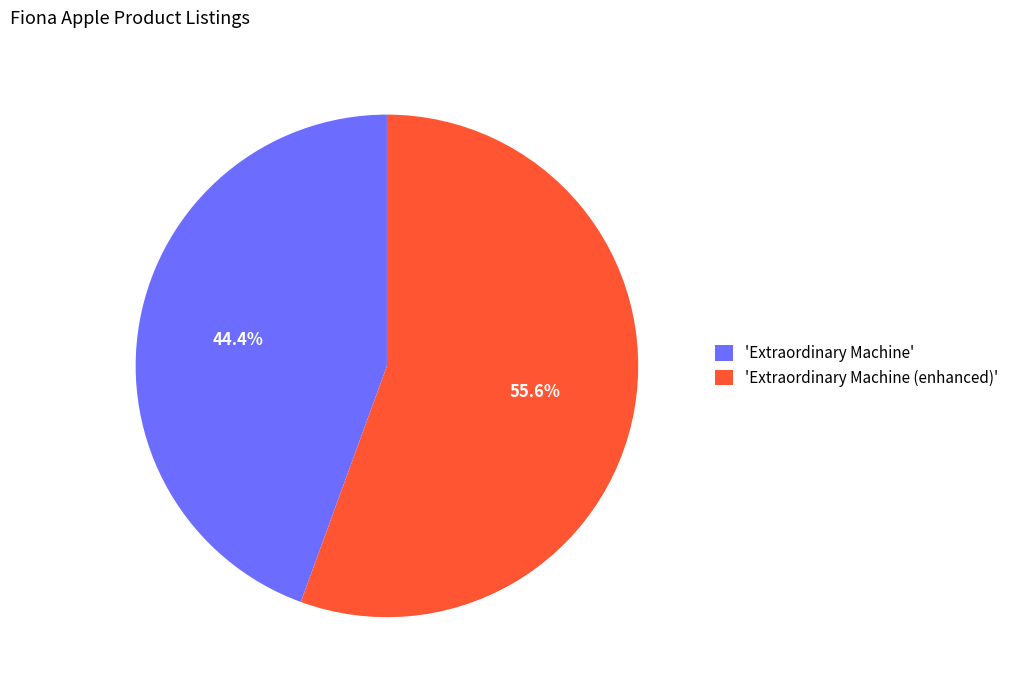

Which has a higher value, 'Extraordinary Machine (enhanced)' or 'Extraordinary Machine'?

'Extraordinary Machine (enhanced)'